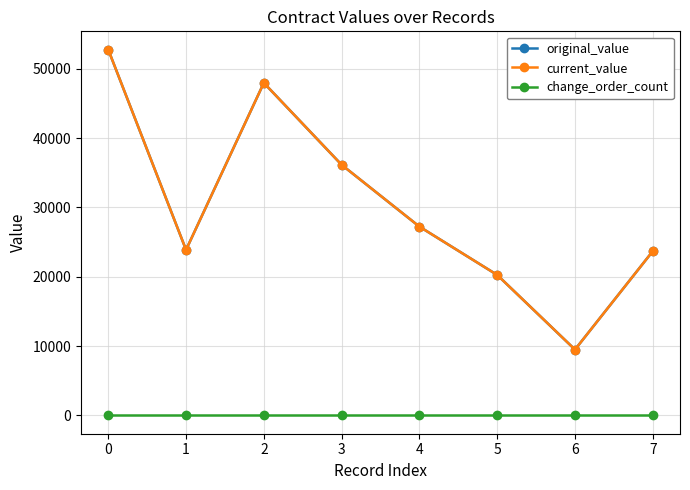

True or false: change_order_count and current_value intersect in this chart.

False